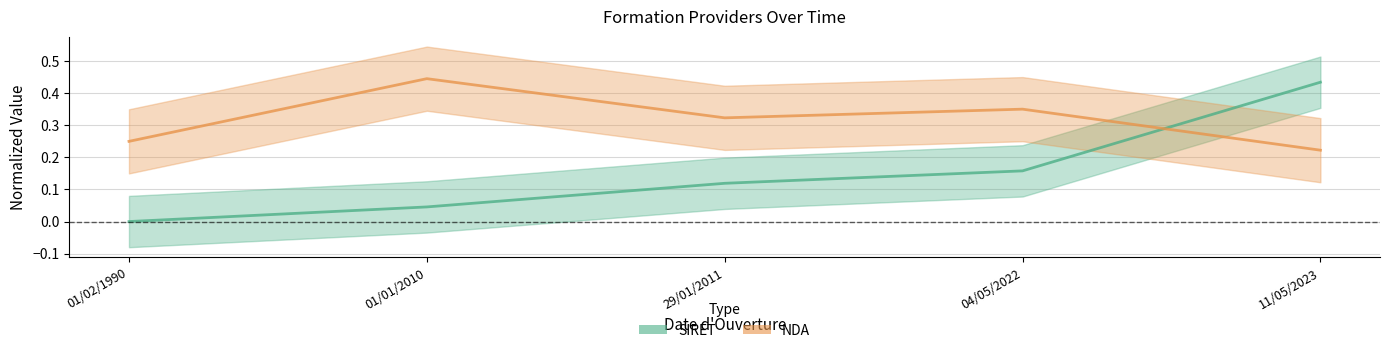

Which label corresponds to the largest value in the chart?

01/01/2010